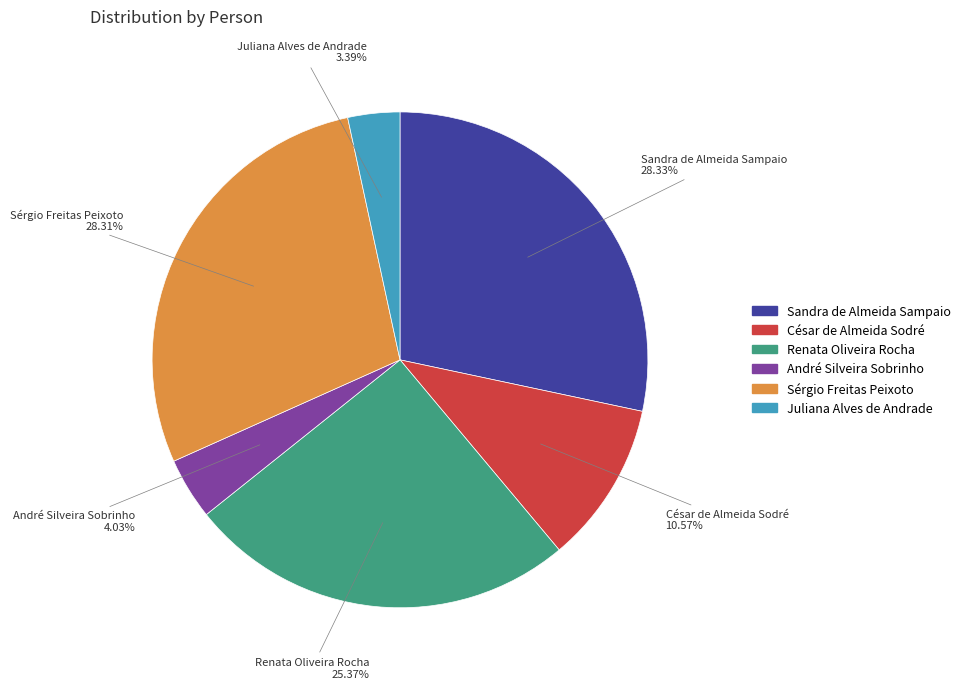

To the nearest percent, what is the average slice percentage?

17%